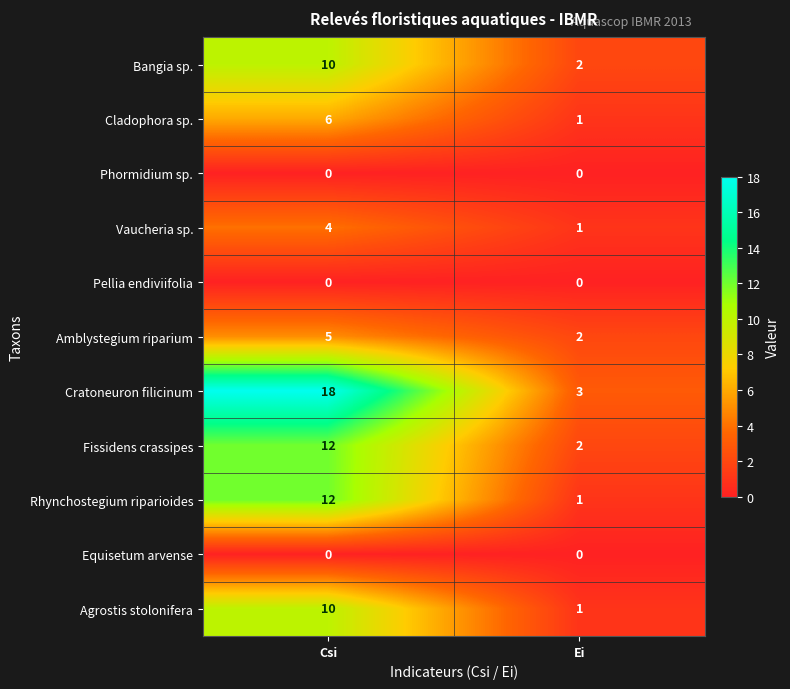

At how many categories does at least one series exceed 12?

1